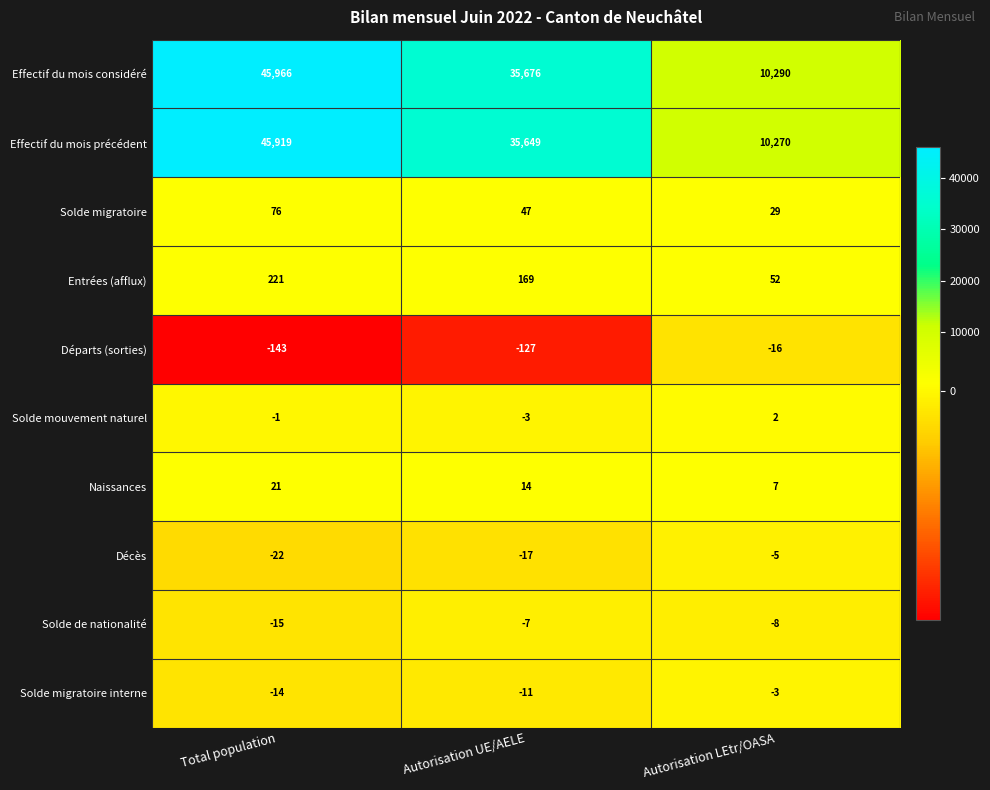

At how many categories does at least one series exceed 10099?

3